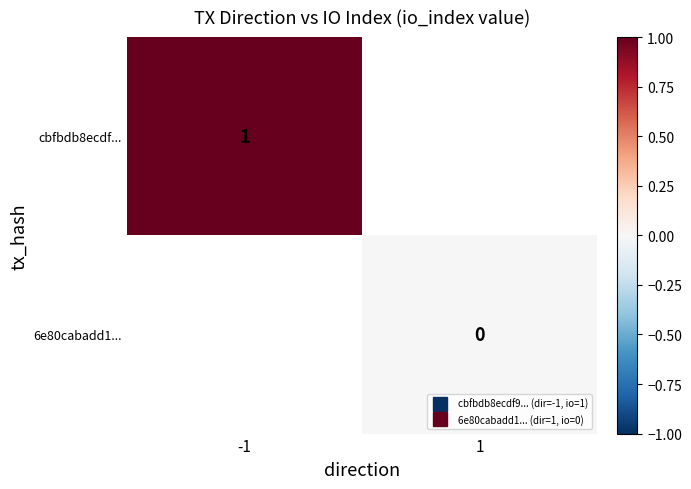

At which label does cbfbdb8ecdf... reach its minimum?

-1